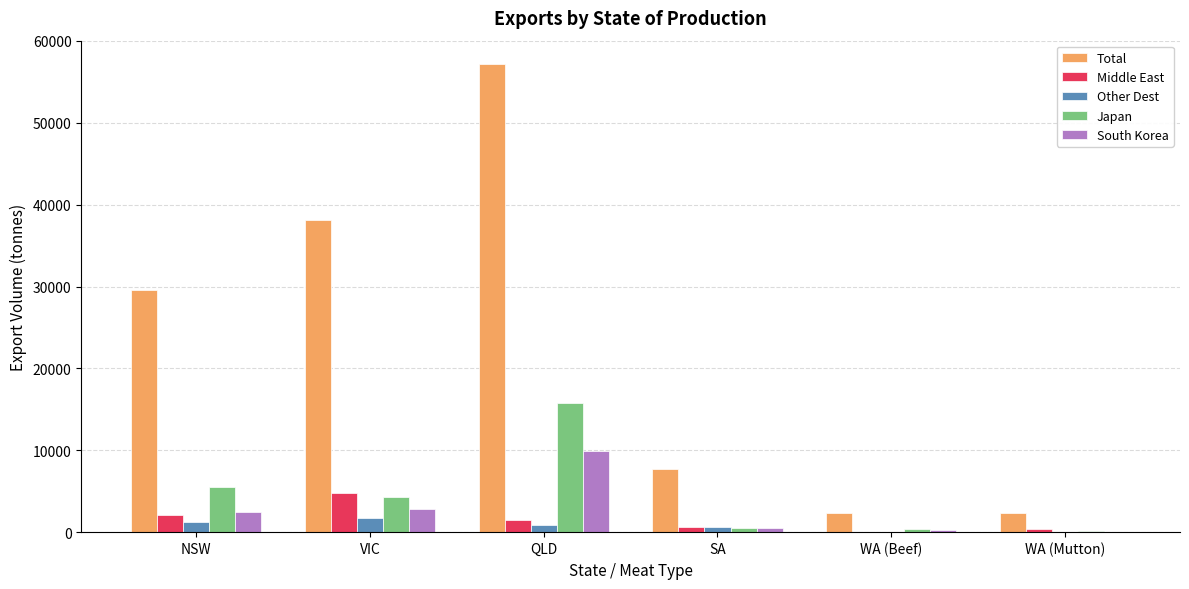

At which label is Japan closest to 8010?

NSW